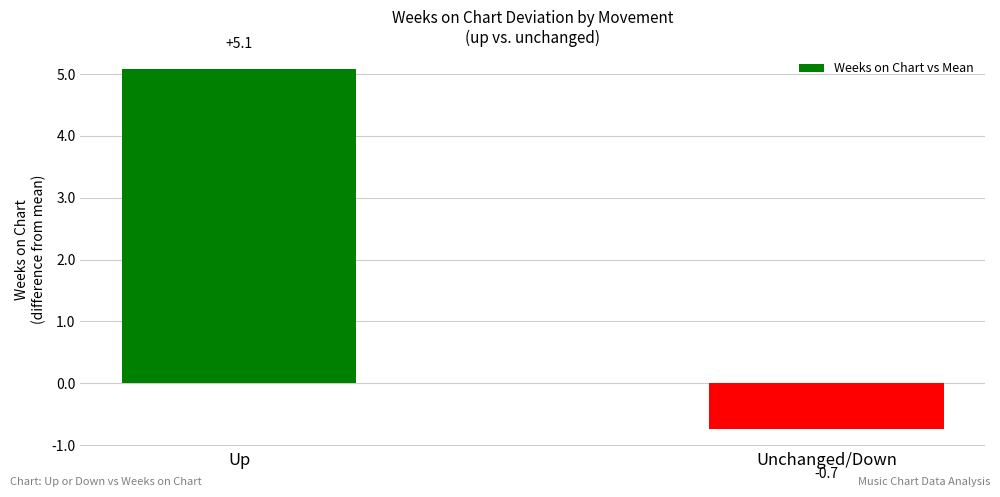

What is the value of the 2nd bar from the left?

-0.7